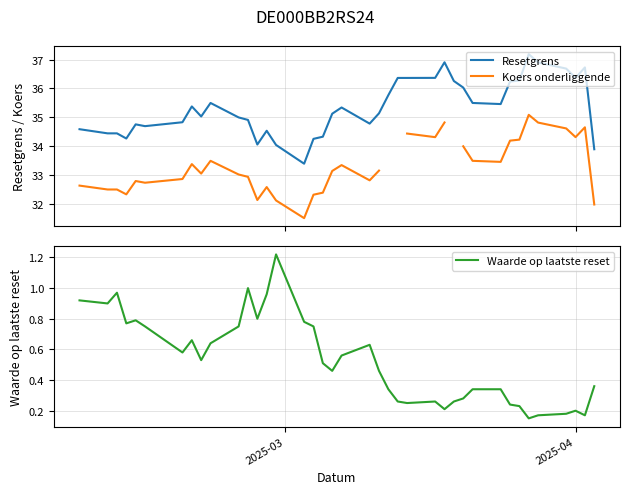

What is the highest value of the Resetgrens series?

37.2